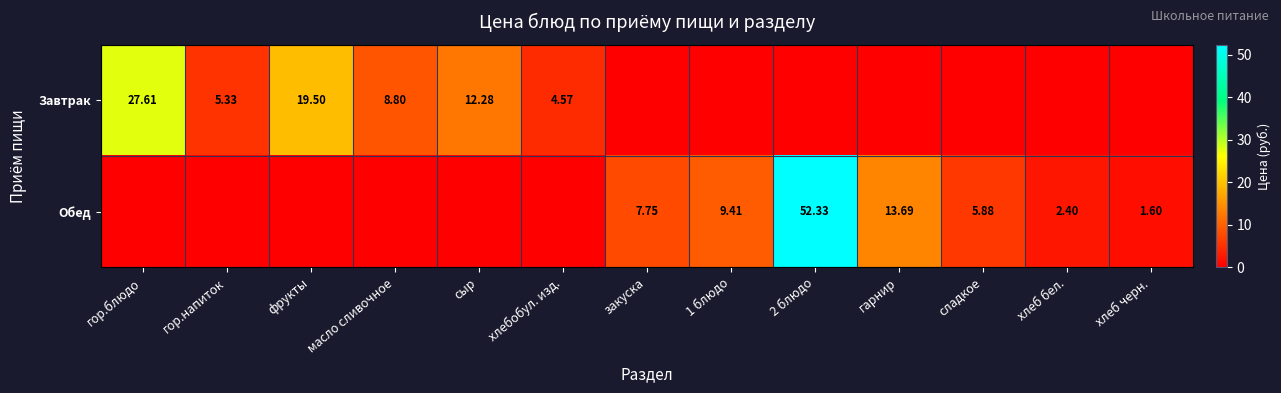

What is the total value across all series at закуска?

7.8